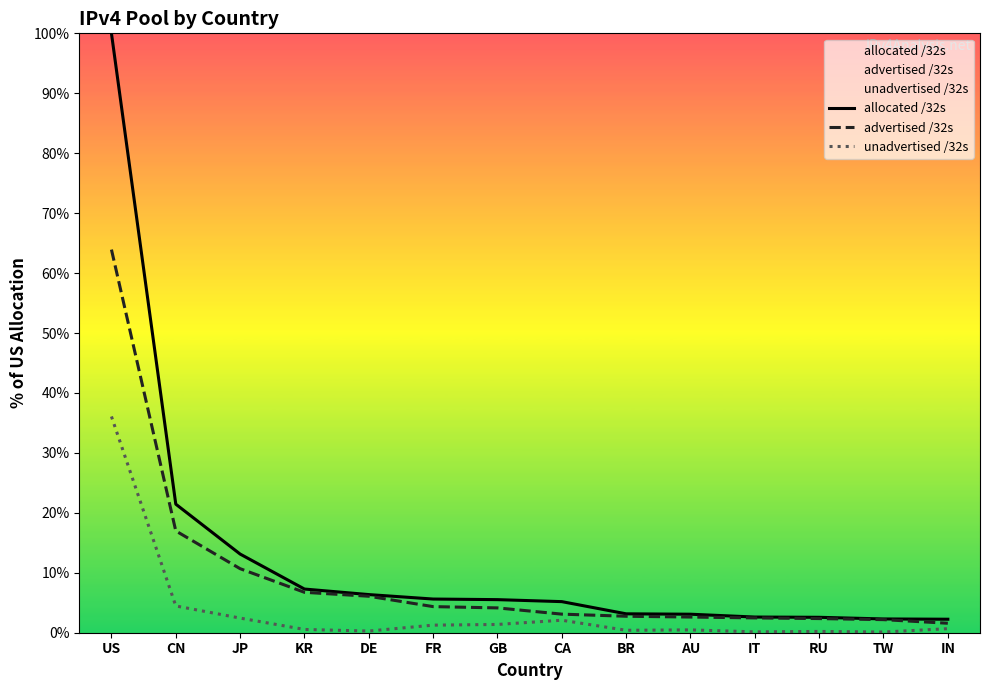

The allocated /32s series shows 3.2 at BR. True or false?

True